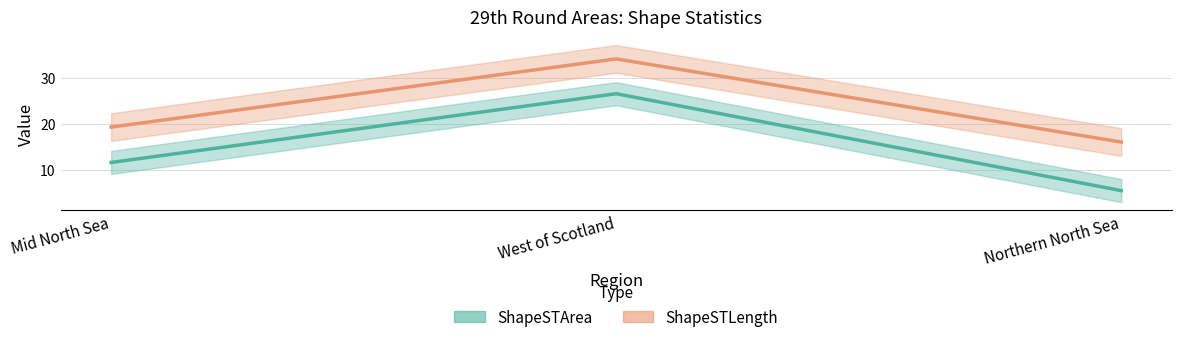

How many values in the ShapeSTArea series exceed 11?

2